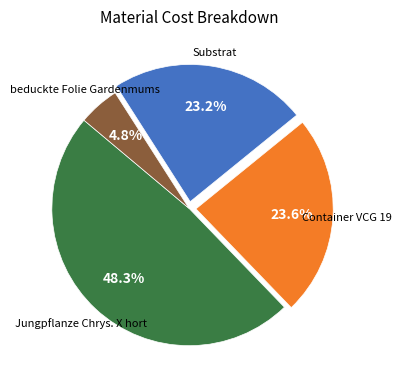

Is there any slice that represents more than half of the pie?

No